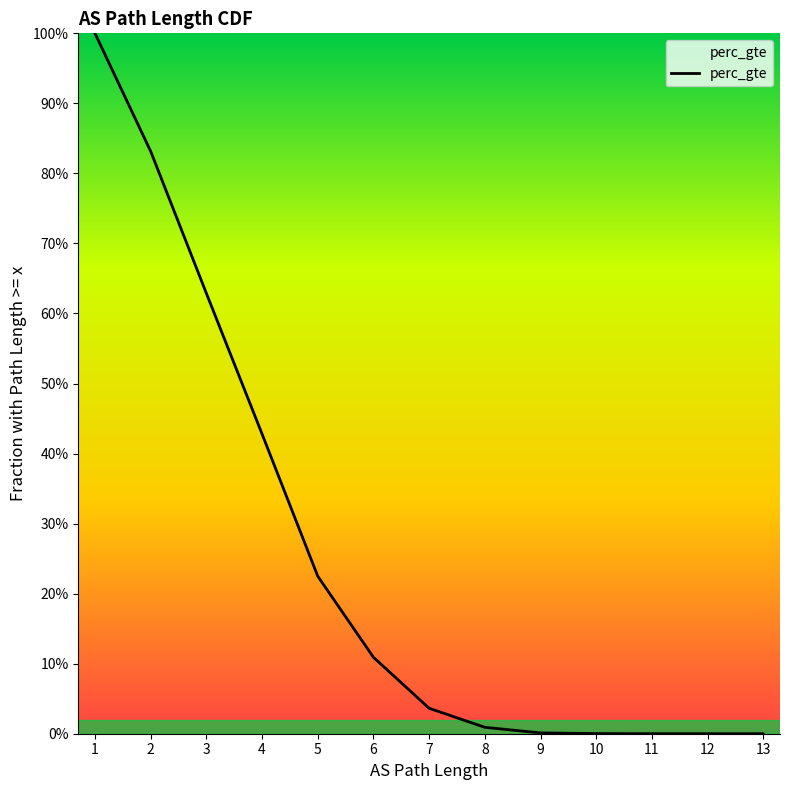

Count the number of data series in this chart.

1